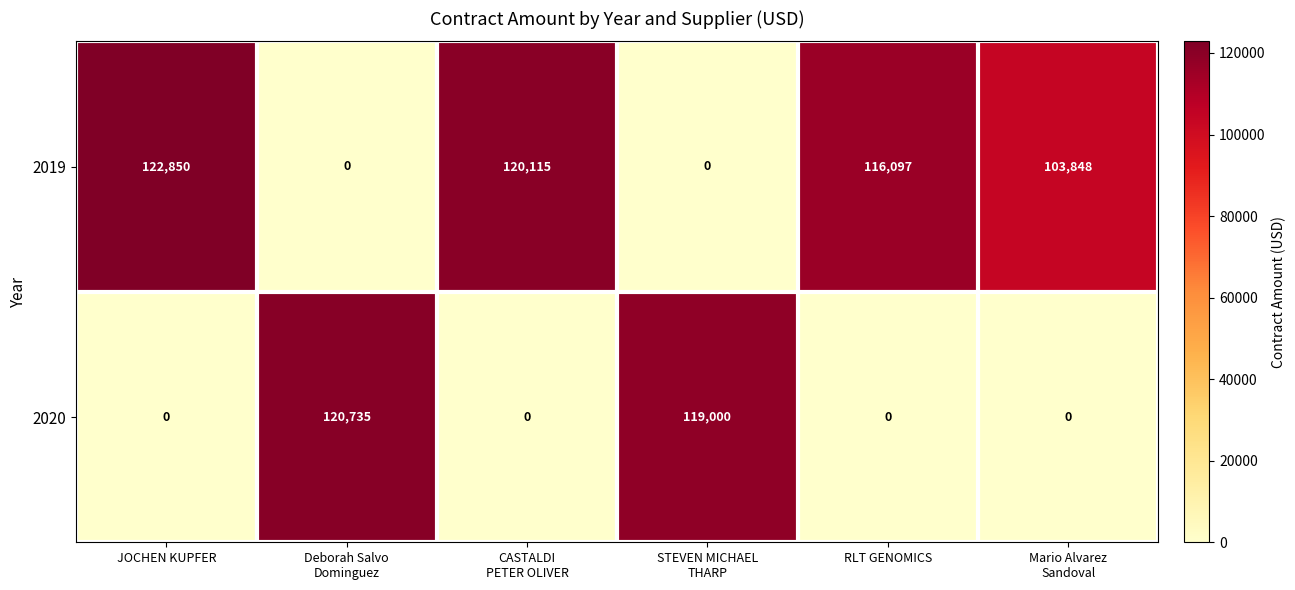

Which series has the largest total across all categories?

2019